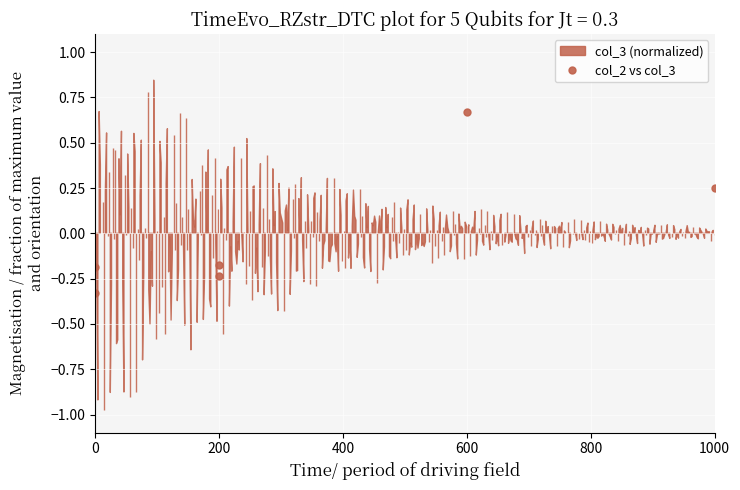

What is the value of the 6th point from the left?

0.7